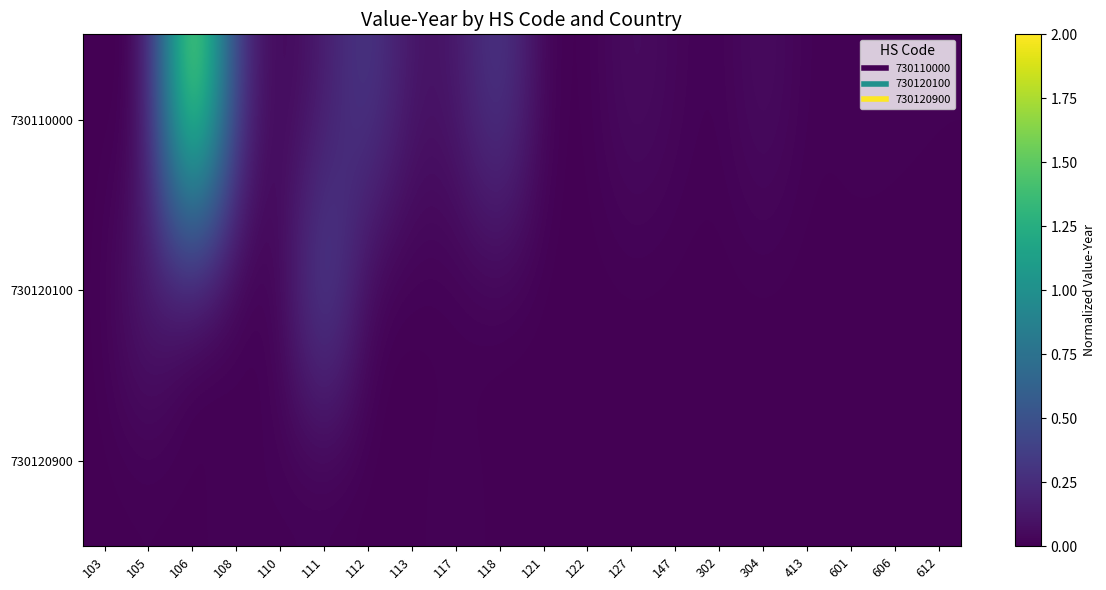

How many data points does each series have?

20